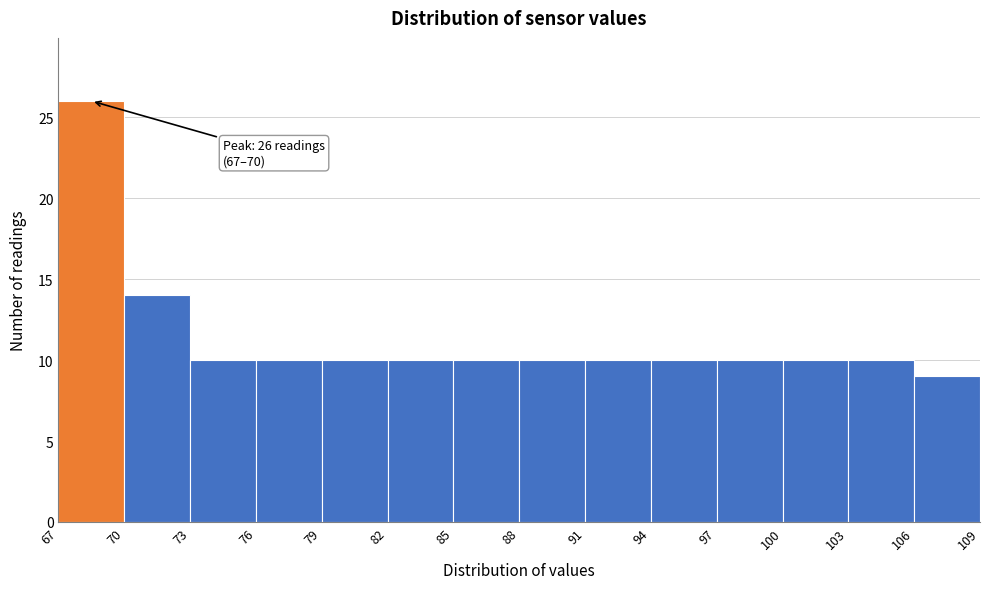

Which range on the x-axis has the tallest bar?

67 to 70